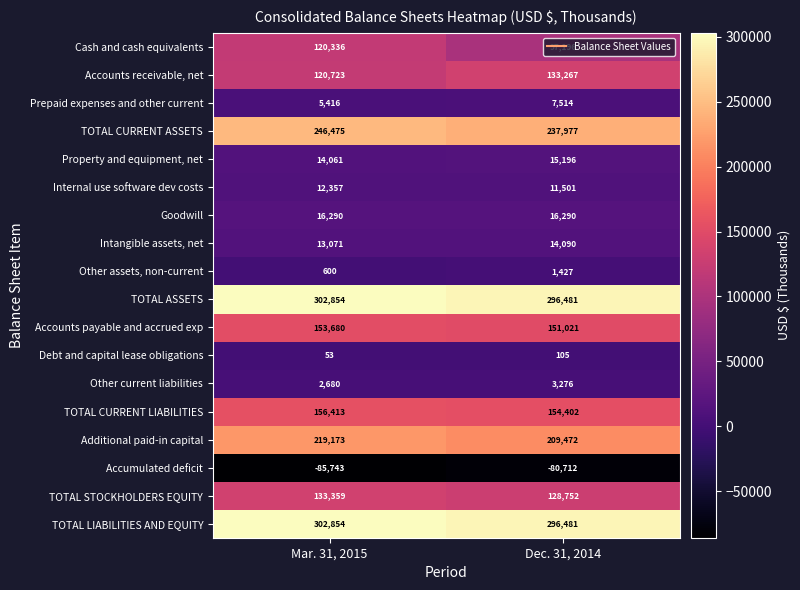

What is the sum of the Internal use software dev costs values at Mar. 31, 2015 and Dec. 31, 2014?

23858